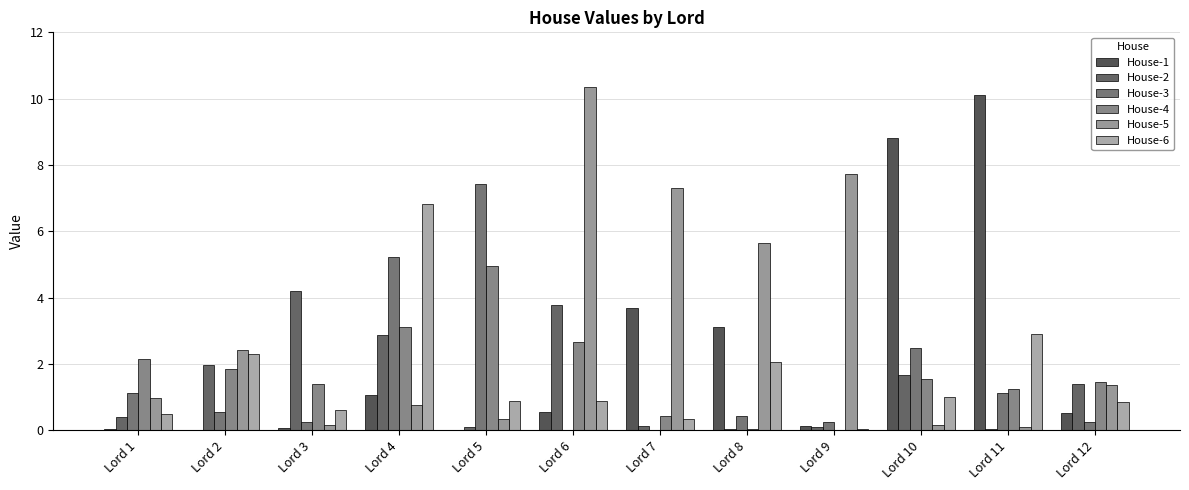

Are the bars grouped side by side (vs. stacked)?

Yes